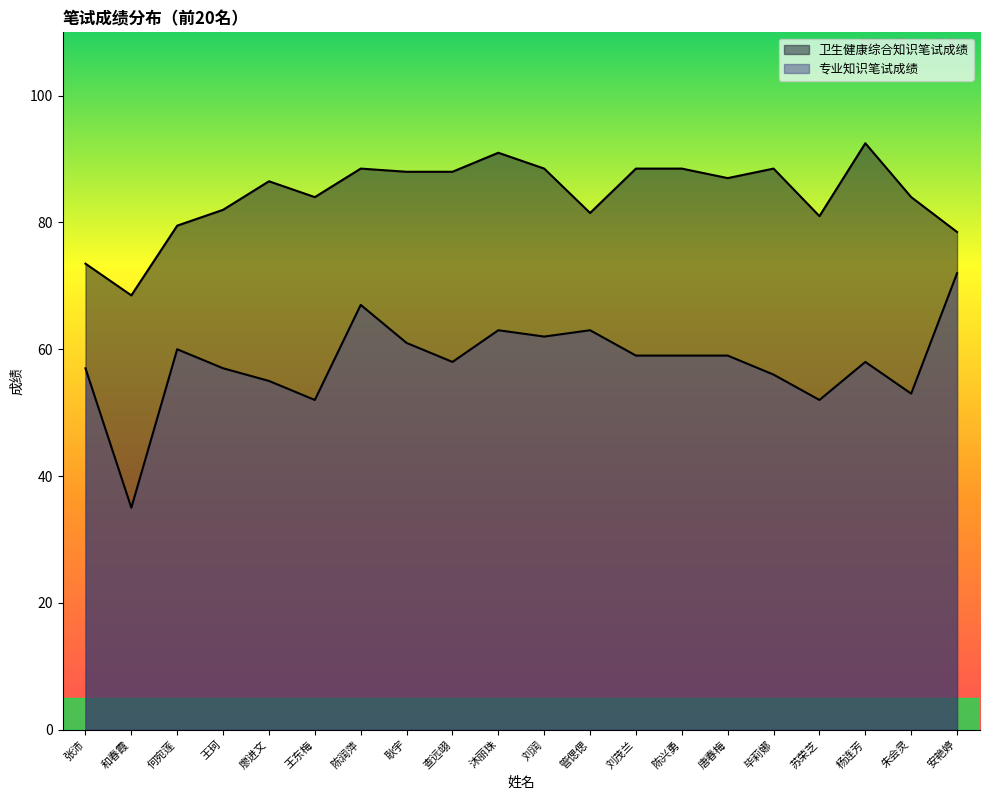

What is the average value of the 专业知识笔试成绩 series?

57.9